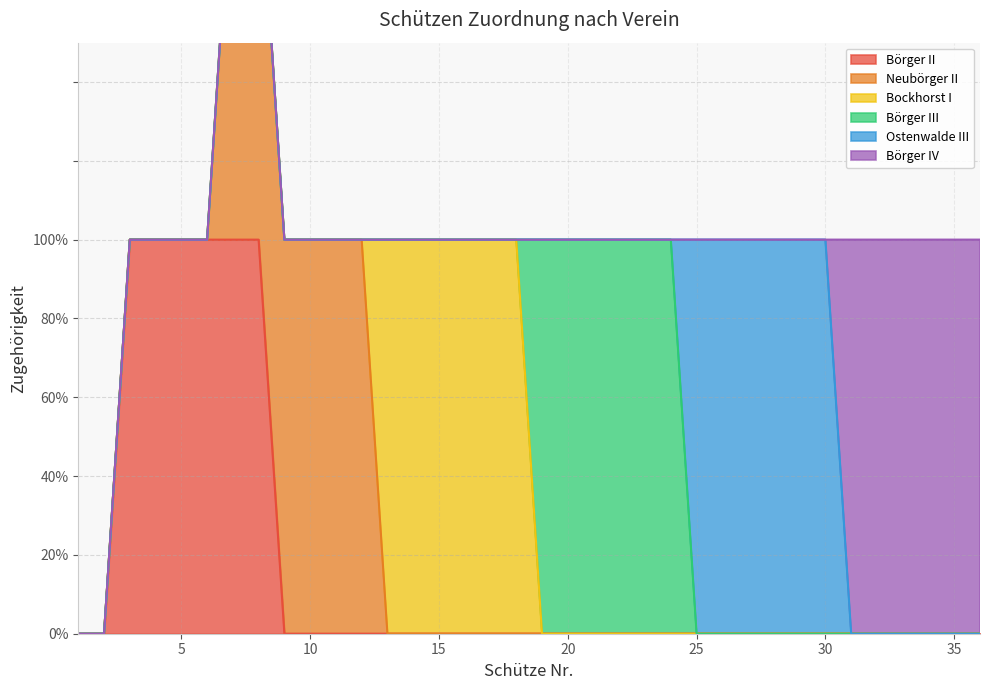

Reading left to right, list all the values displayed in this chart.

Börger II: 0	0	1	1	1	1	1	1	0	0	0	0	0	0	0	0	0	0	0	0	0	0	0	0	0	0	0	0	0	0	0	0	0	0	0	0
Neubörger II: 0	0	0	0	0	0	1	1	1	1	1	1	0	0	0	0	0	0	0	0	0	0	0	0	0	0	0	0	0	0	0	0	0	0	0	0
Bockhorst I: 0	0	0	0	0	0	0	0	0	0	0	0	1	1	1	1	1	1	0	0	0	0	0	0	0	0	0	0	0	0	0	0	0	0	0	0
Börger III: 0	0	0	0	0	0	0	0	0	0	0	0	0	0	0	0	0	0	1	1	1	1	1	1	0	0	0	0	0	0	0	0	0	0	0	0
Ostenwalde III: 0	0	0	0	0	0	0	0	0	0	0	0	0	0	0	0	0	0	0	0	0	0	0	0	1	1	1	1	1	1	0	0	0	0	0	0
Börger IV: 0	0	0	0	0	0	0	0	0	0	0	0	0	0	0	0	0	0	0	0	0	0	0	0	0	0	0	0	0	0	1	1	1	1	1	1